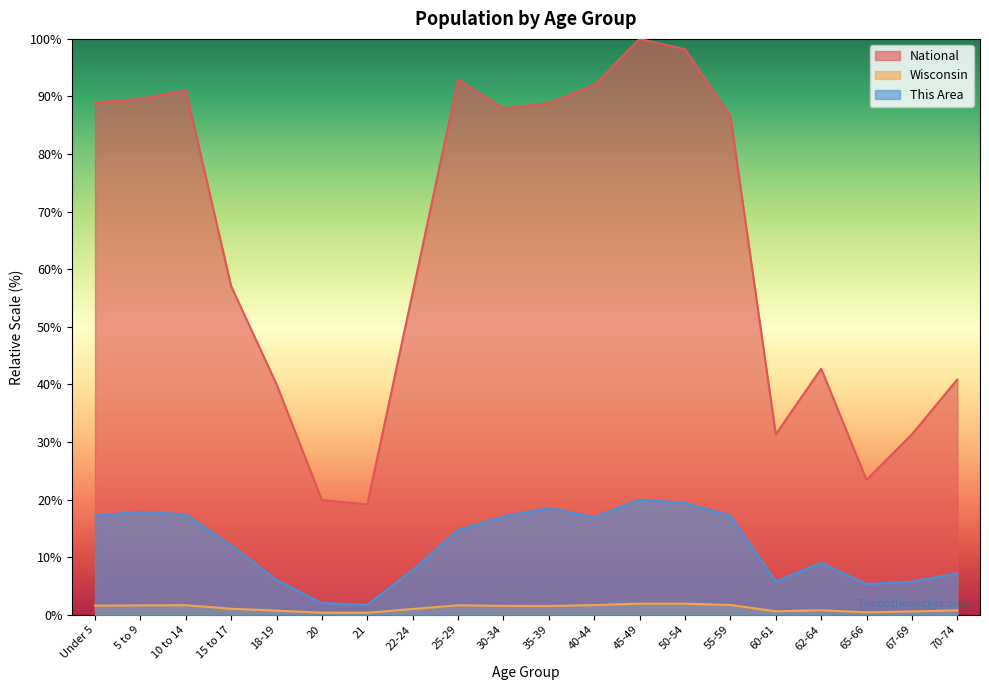

What is the difference between the This Area values at 67-69 and 35-39?

12.8